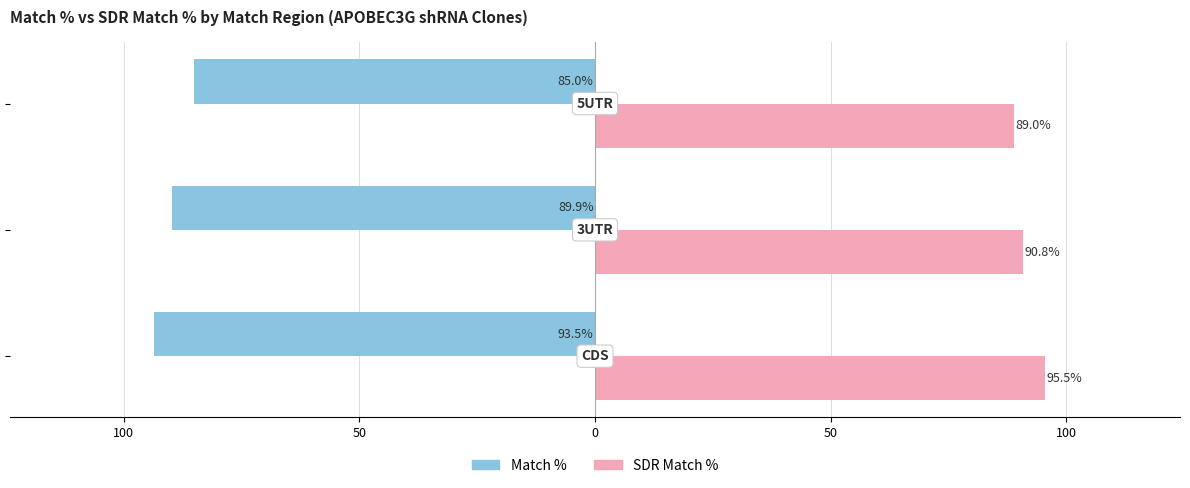

What is the maximum value shown in the chart?

95.5